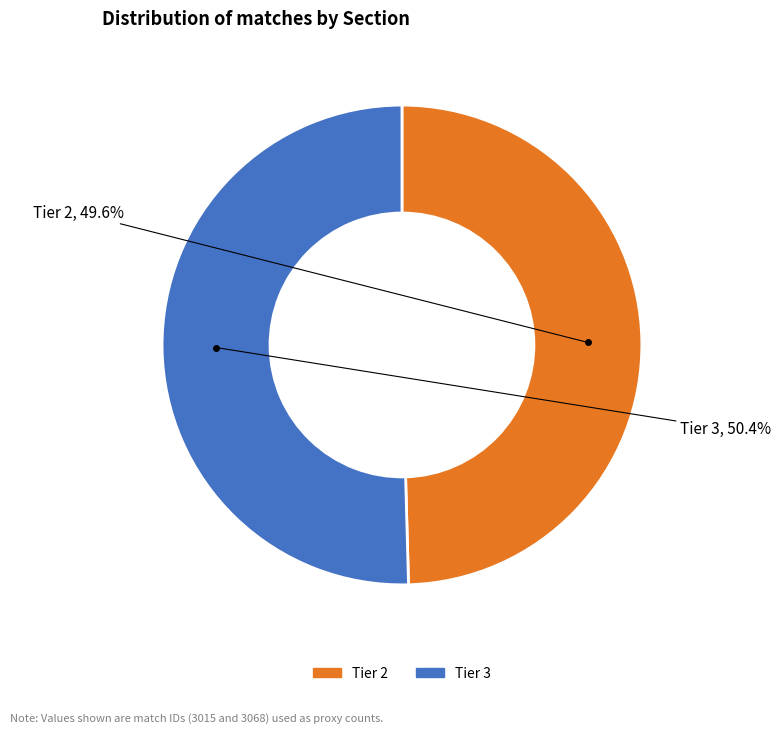

To the nearest percent, what is the difference between the Tier 3 and Tier 2 slice percentages?

1%